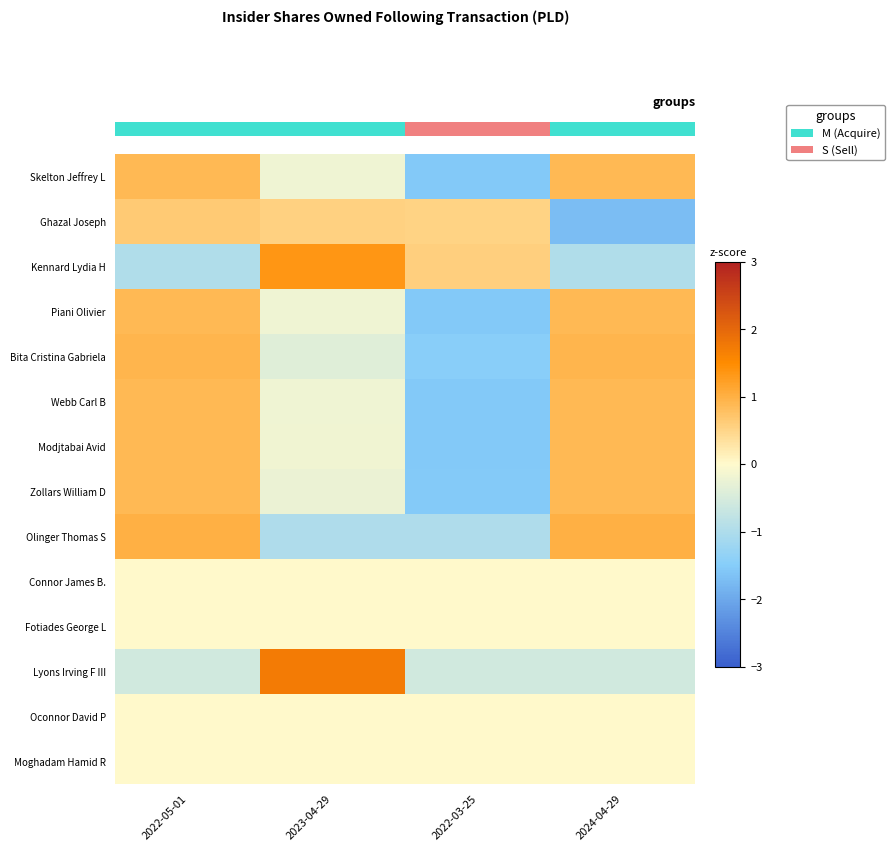

What is the maximum value for Lyons Irving F III?

1.7